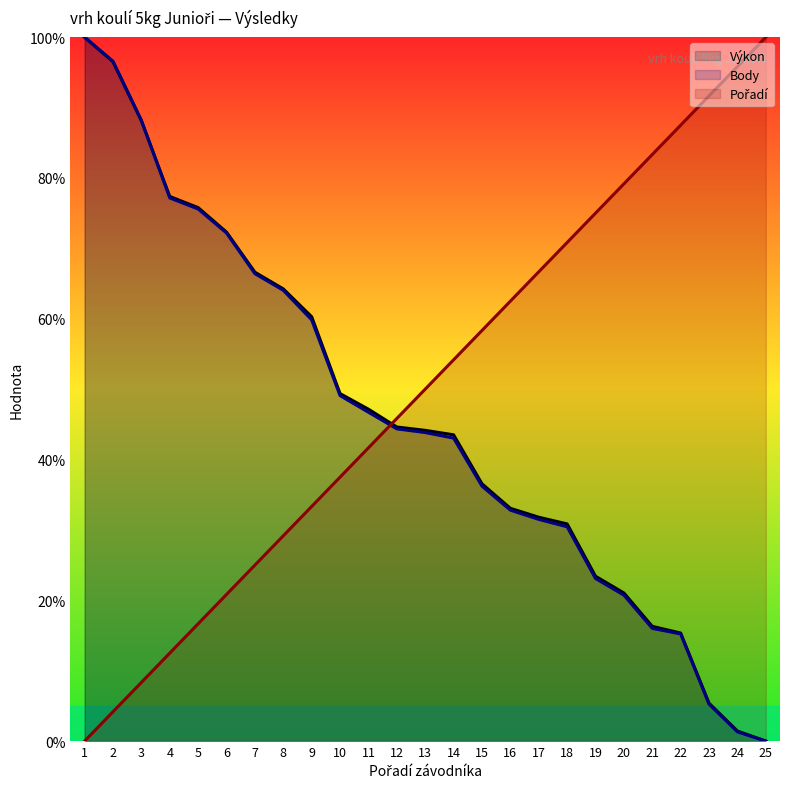

What is the total value across all series at 18?

132.1